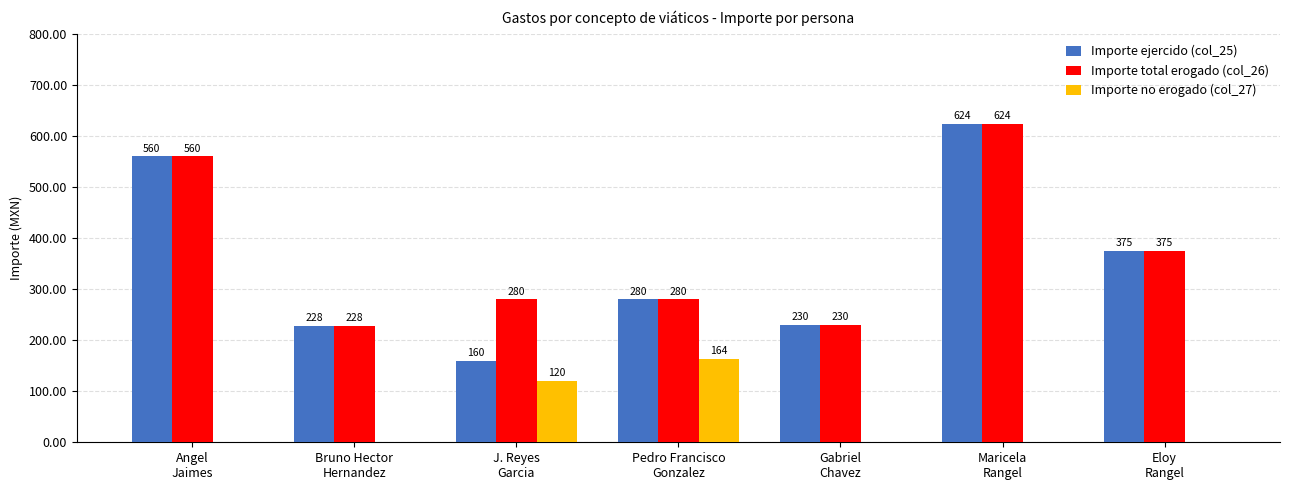

What is the maximum value shown in the chart?

624.0